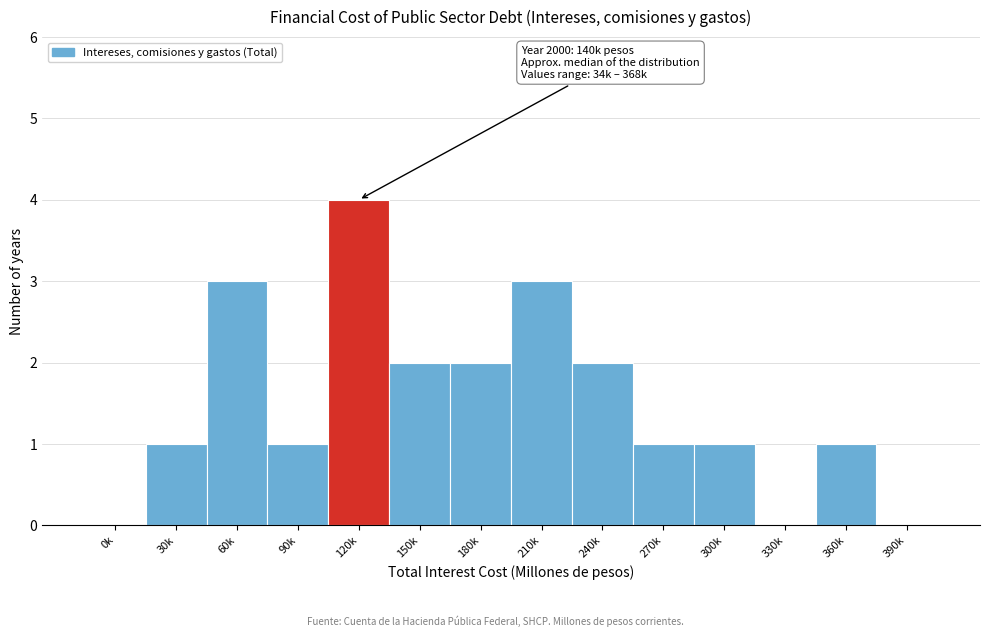

Reading left to right, what are all the values shown in this chart?

0k=0	30k=1	60k=3	90k=1	120k=4	150k=2	180k=2	210k=3	240k=2	270k=1	300k=1	330k=0	360k=1	390k=0